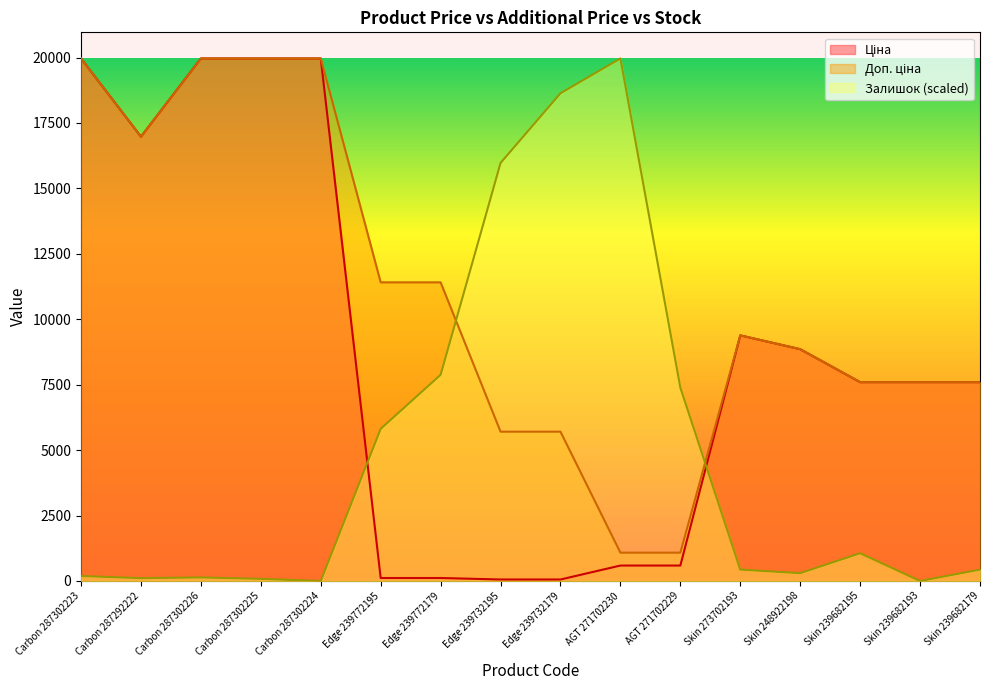

In Залишок, how many points are higher than both neighbors (excluding endpoints)?

3